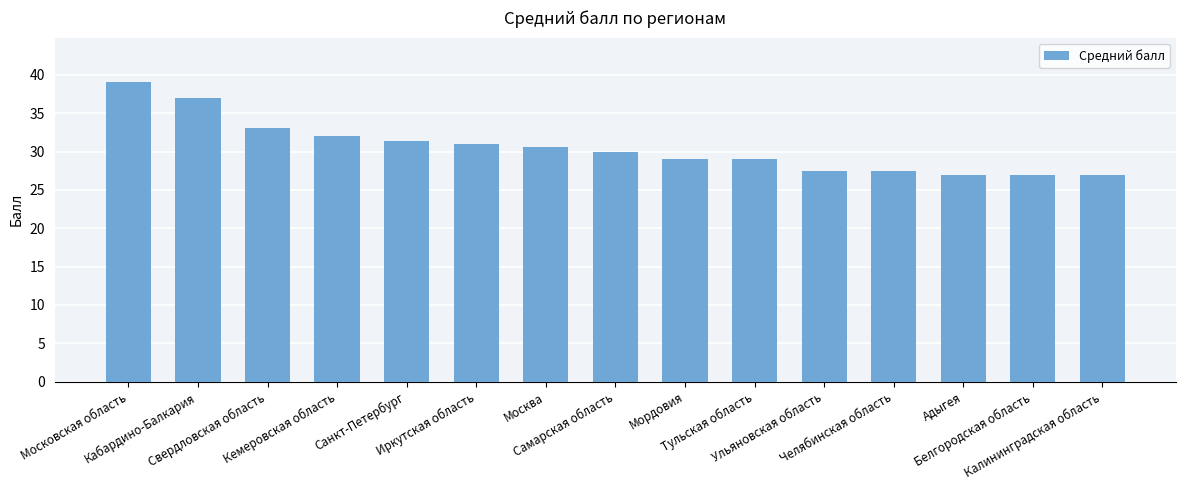

What is the minimum value shown in the chart?

27.0